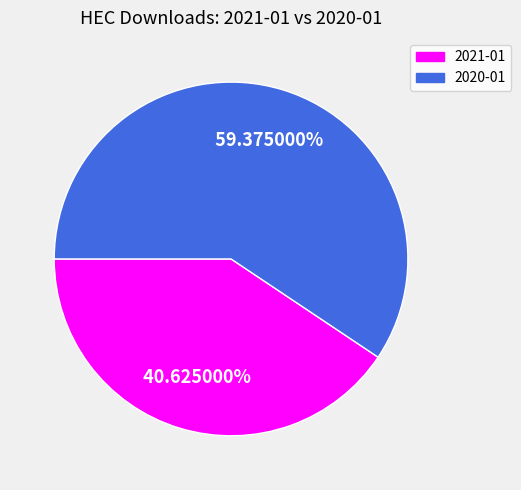

To the nearest percent, what portion does 2021-01 represent?

41%